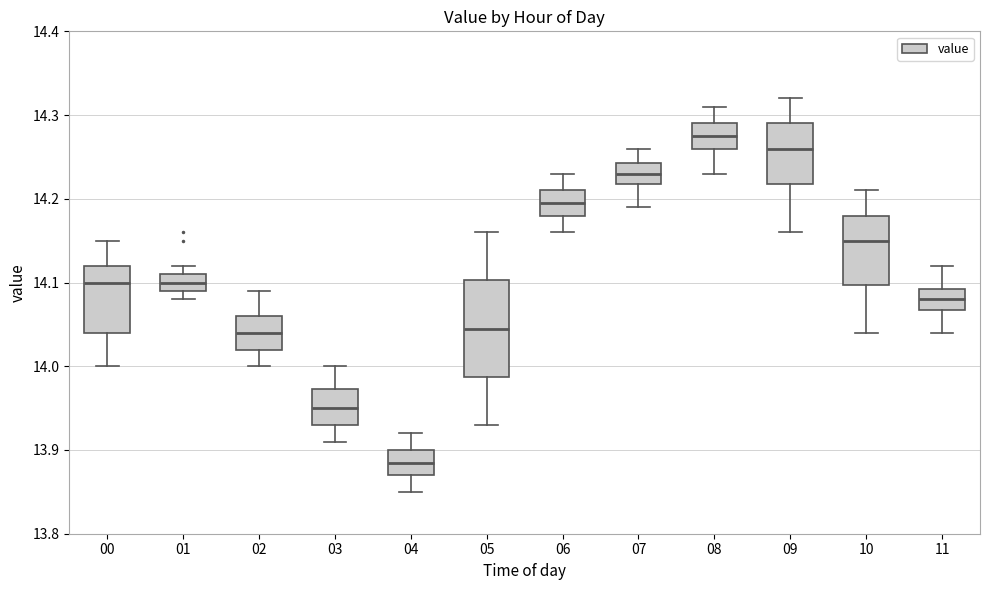

Which box has the lowest median line?

04